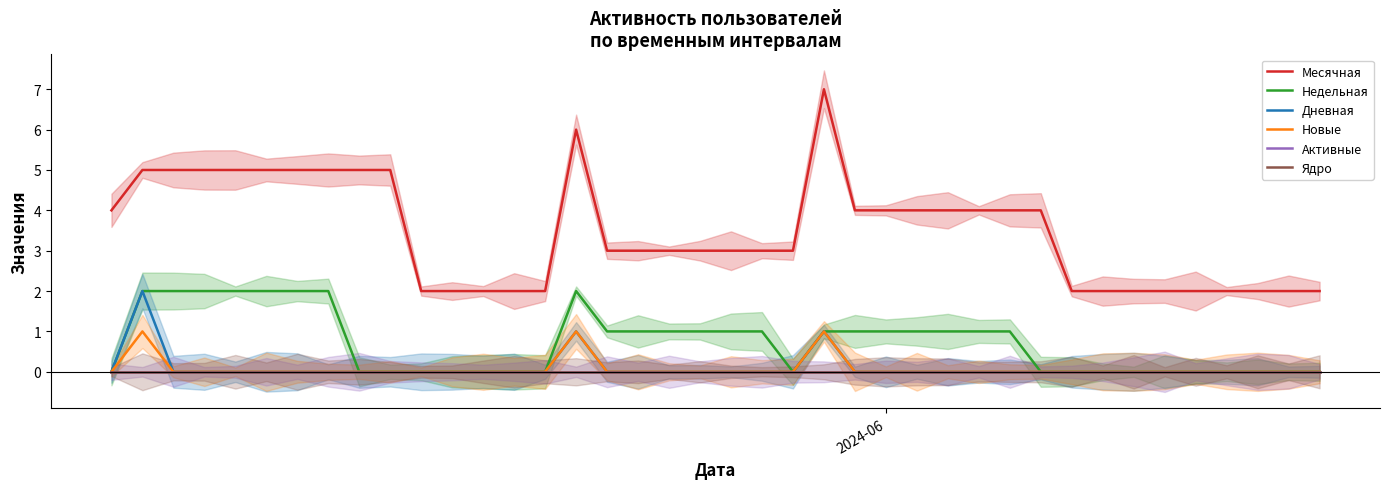

List the labels in order of Месячная value, smallest first.

10, 11, 12, 13, 14, 31, 32, 33, 34, 35, 36, 37, 38, 39, 16, 17, 18, 19, 20, 21, 22, 2024-06, 24, 25, 26, 27, 28, 29, 30, 1, 2, 3, 4, 5, 6, 7, 8, 9, 15, 23